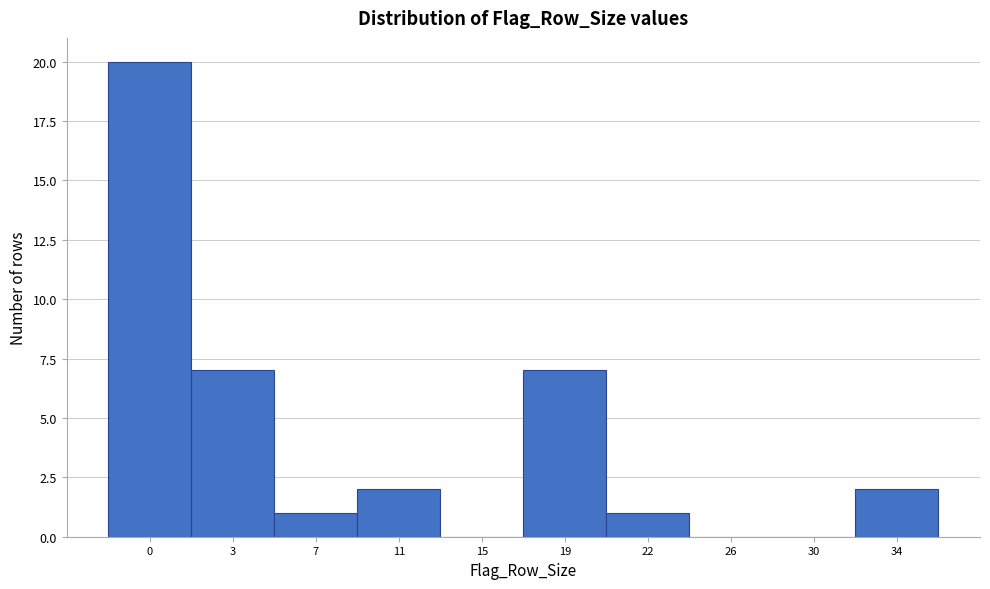

Reading right to left, extract all data points from this chart.

34=2	30=0	26=0	22=1	19=7	15=0	11=2	7=1	3=7	0=20